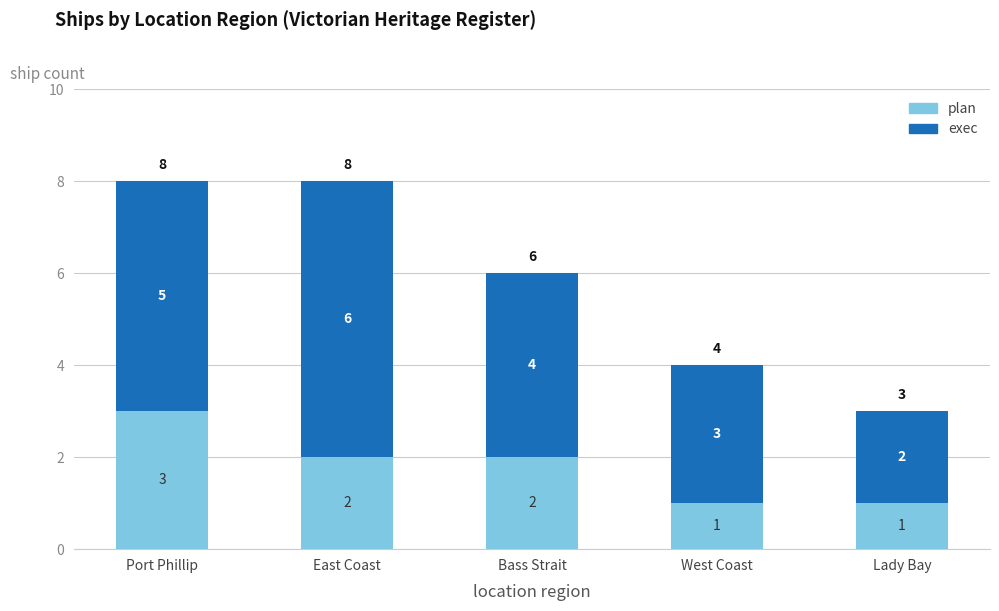

What is the sum of all plan values?

9